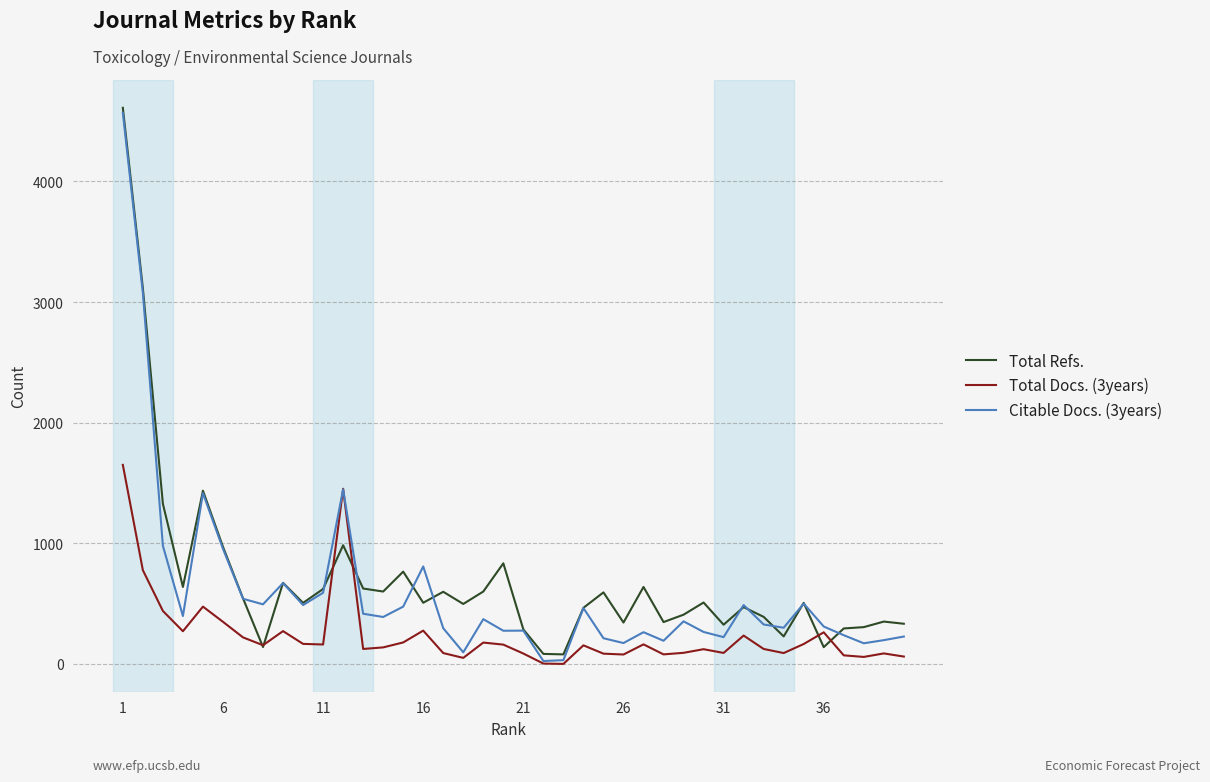

What is the maximum value for Total Refs.?

4610